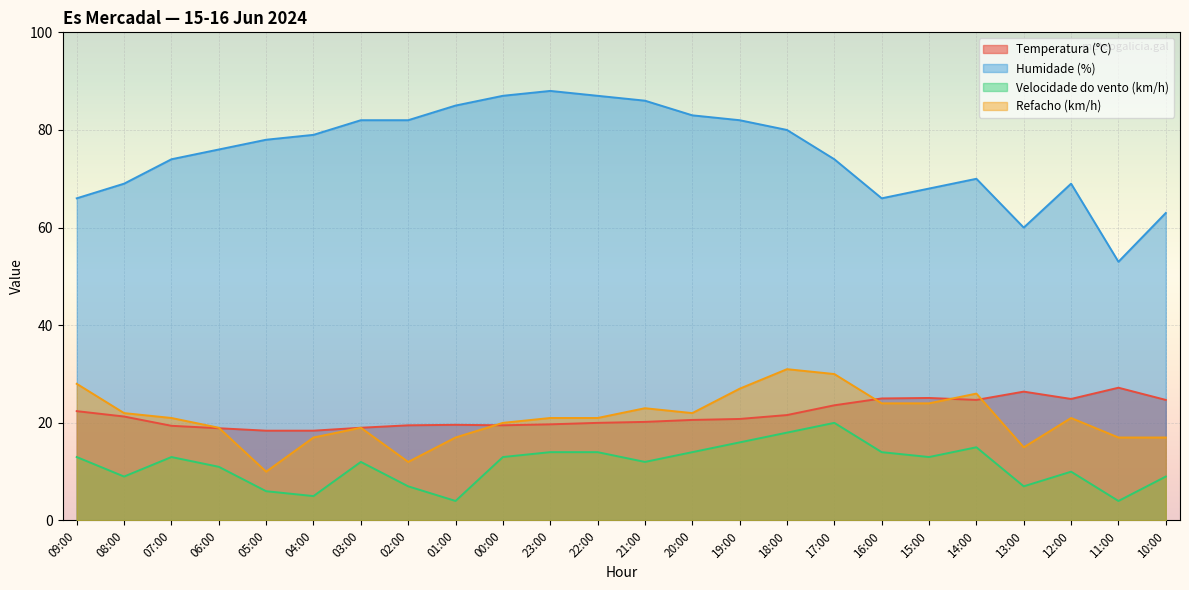

At how many categories does at least one series exceed 62?

22